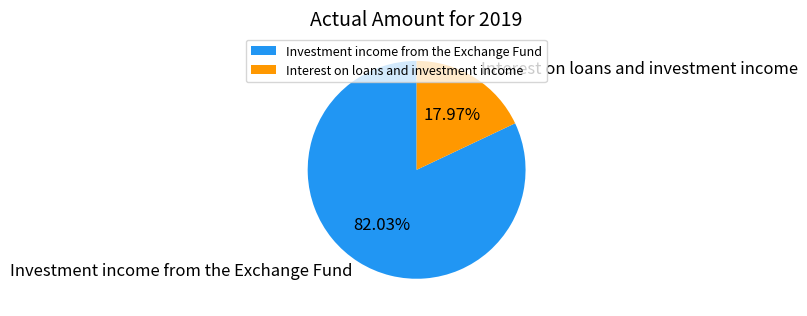

How many slices are in this pie chart?

2